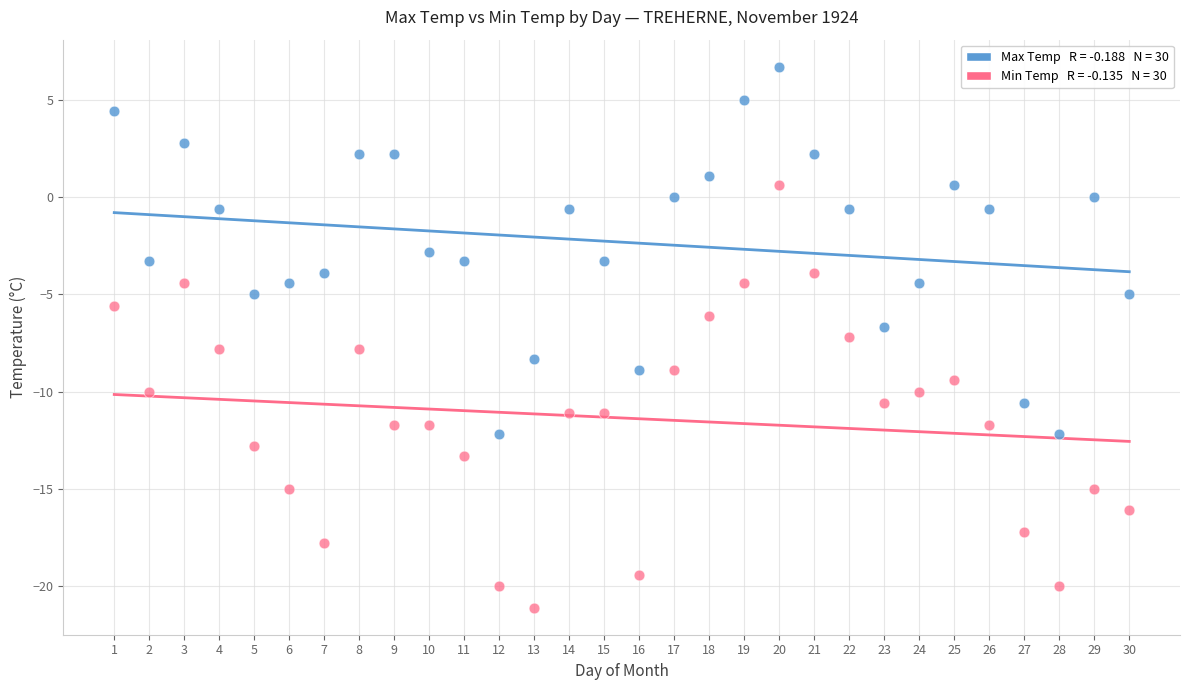

Across all data points, what is the range of X values (max minus min)?

29.0